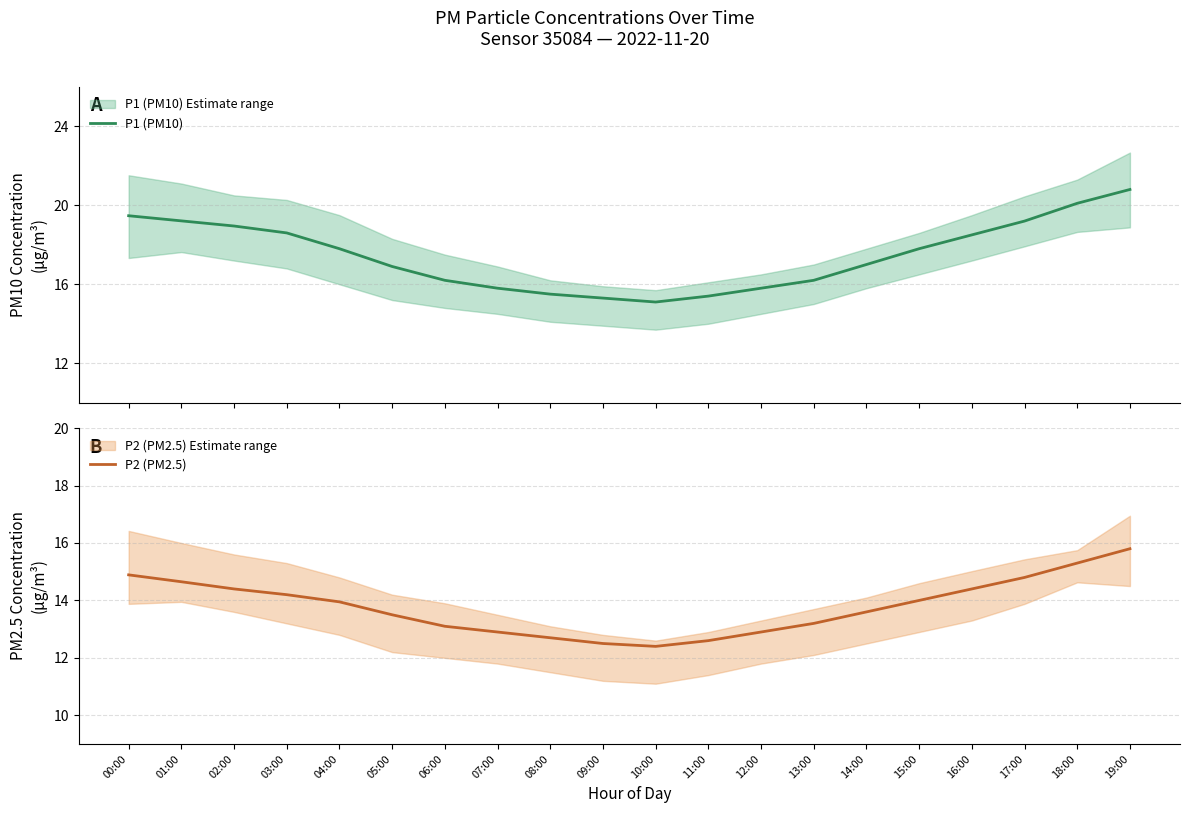

Where is the first local minimum for P2 (PM2.5)?

10:00